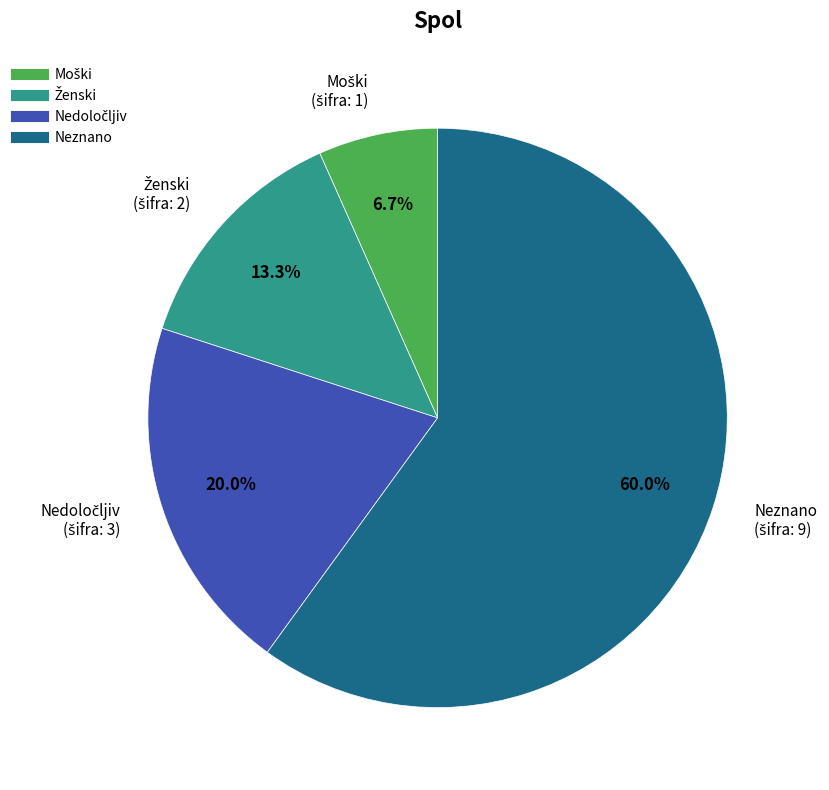

Is there any slice that represents more than half of the pie?

Yes